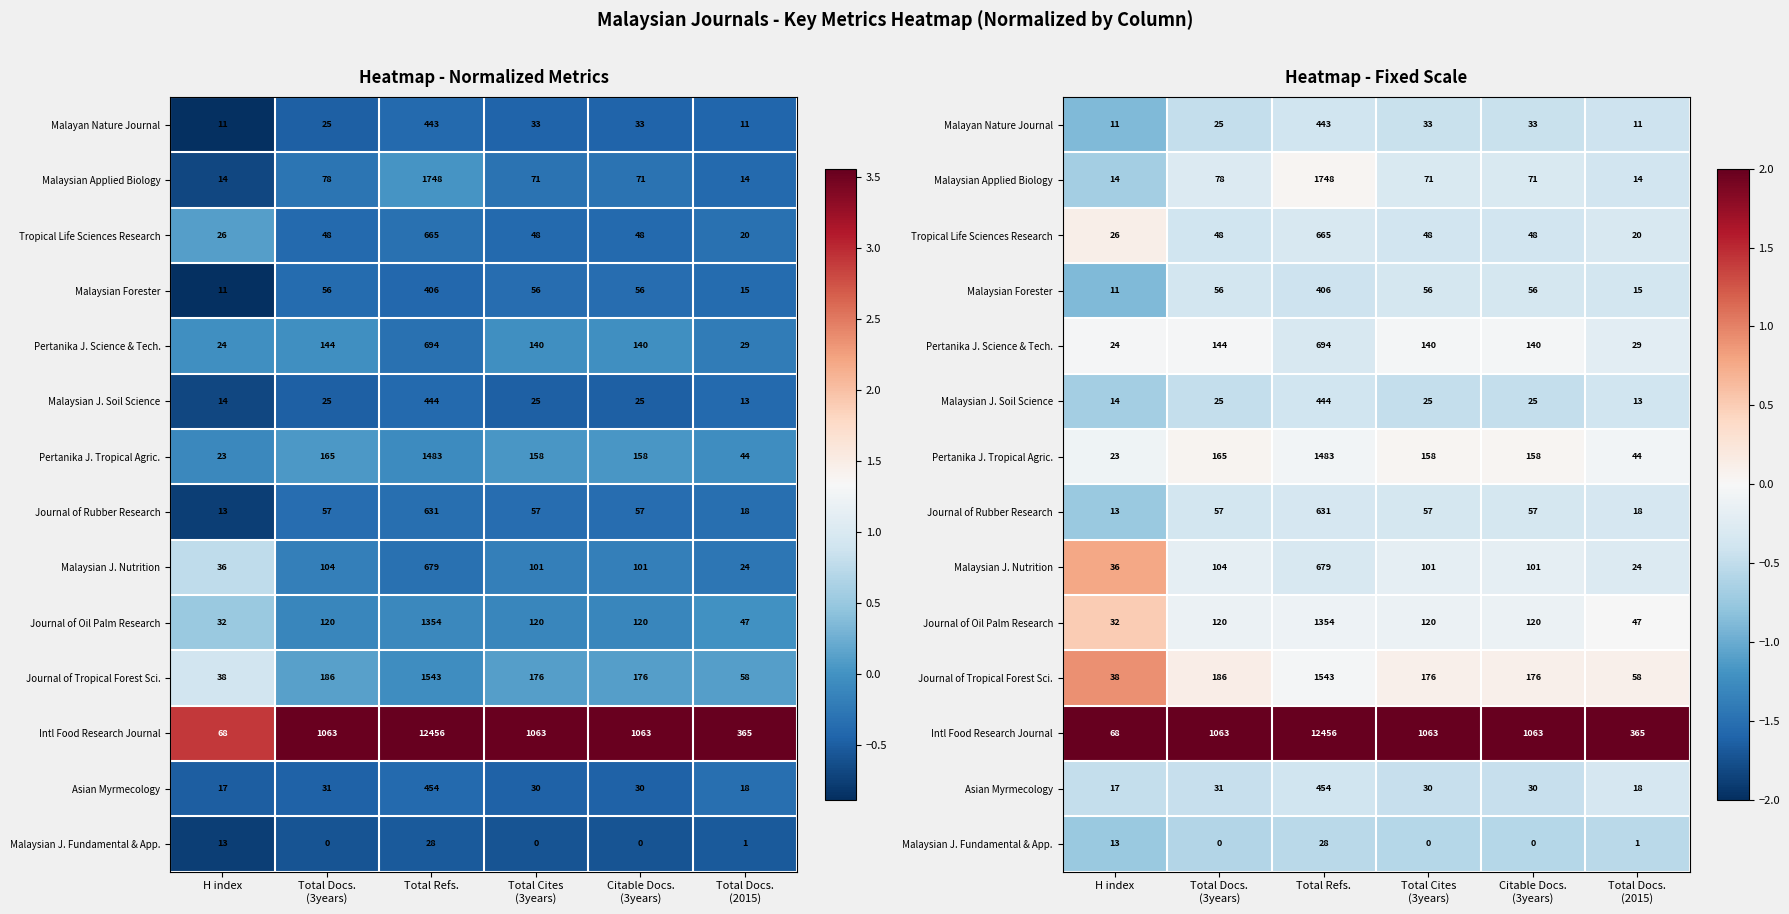

The value of Journal of Oil Palm Research at H index is 0.1. True or false?

False